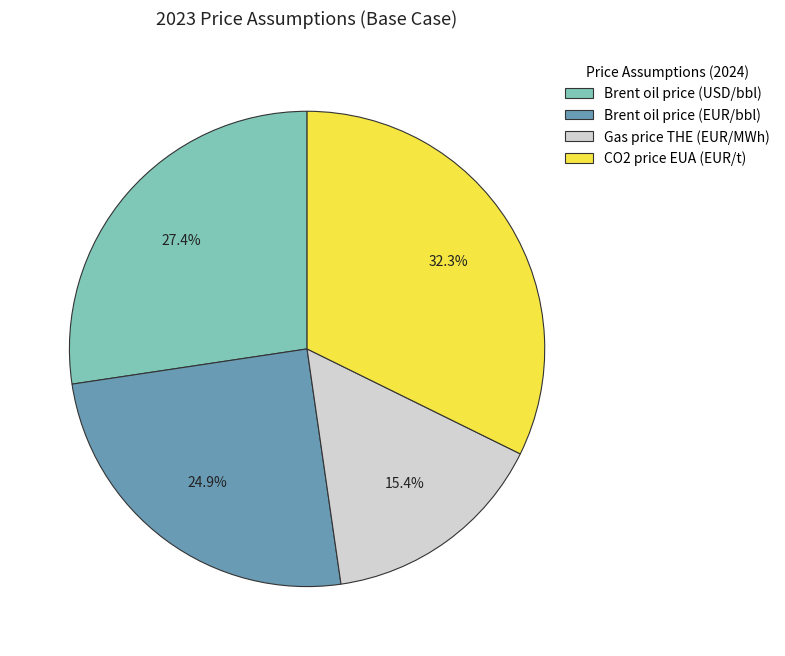

Count the number of slices in the pie.

4